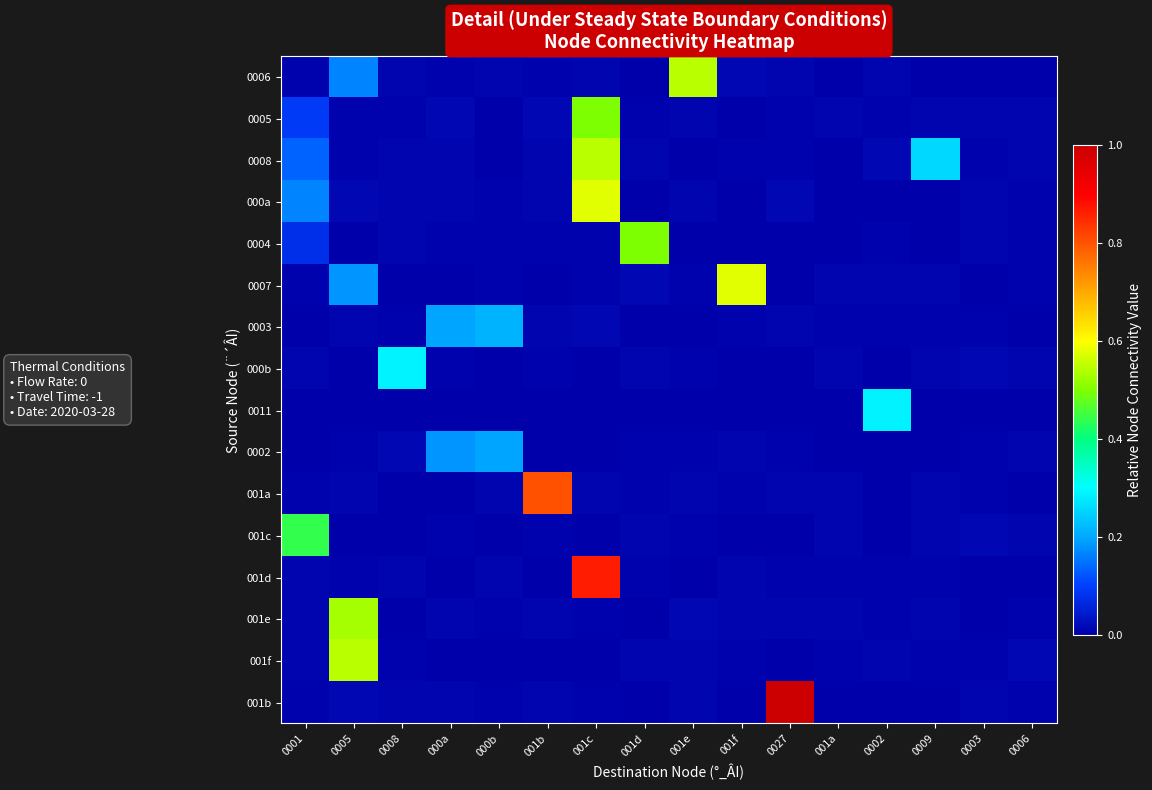

At which category does the chart reach its minimum across all series?

0001